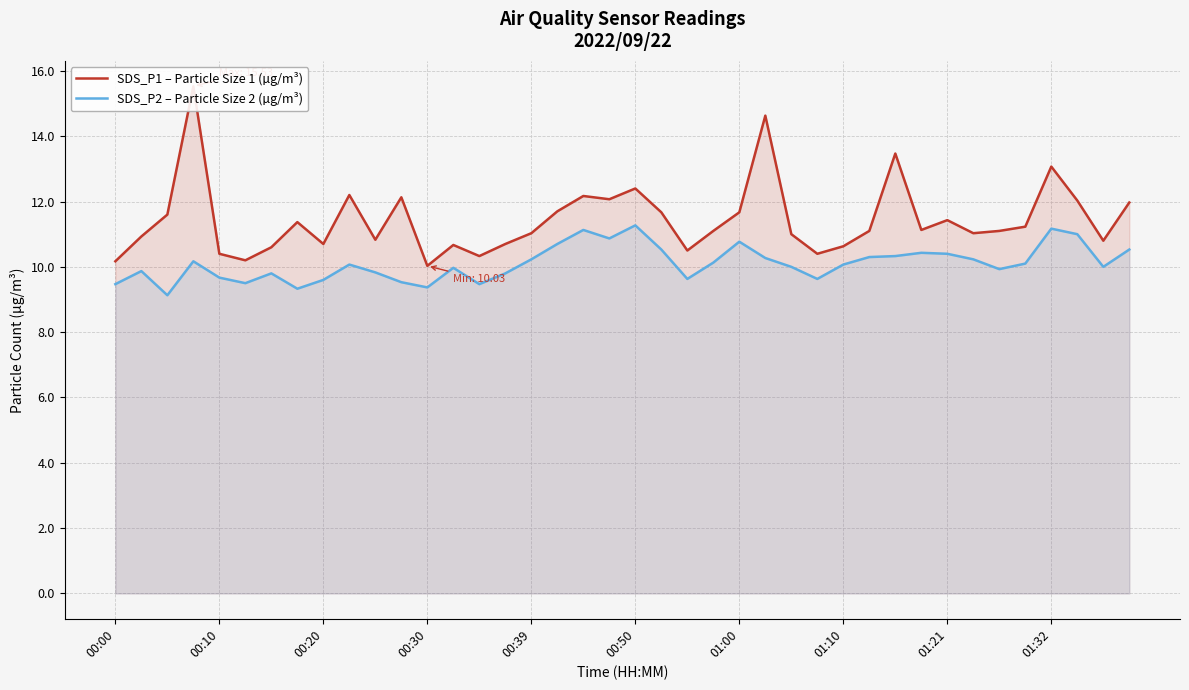

True or false: SDS_P1 – Particle Size 1 (µg/m³) and SDS_P2 – Particle Size 2 (µg/m³) cross at least once.

False